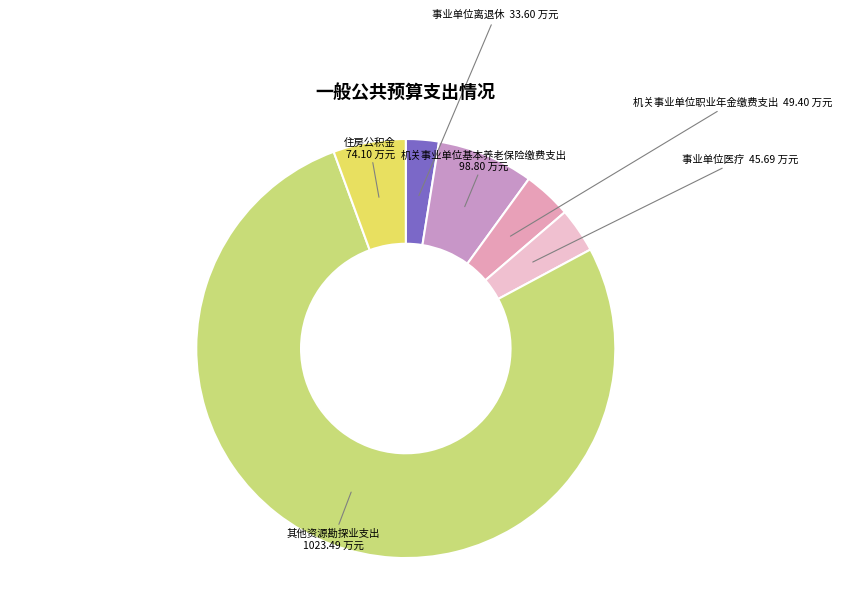

Which category has the biggest portion of the pie?

其他资源勘探业支出